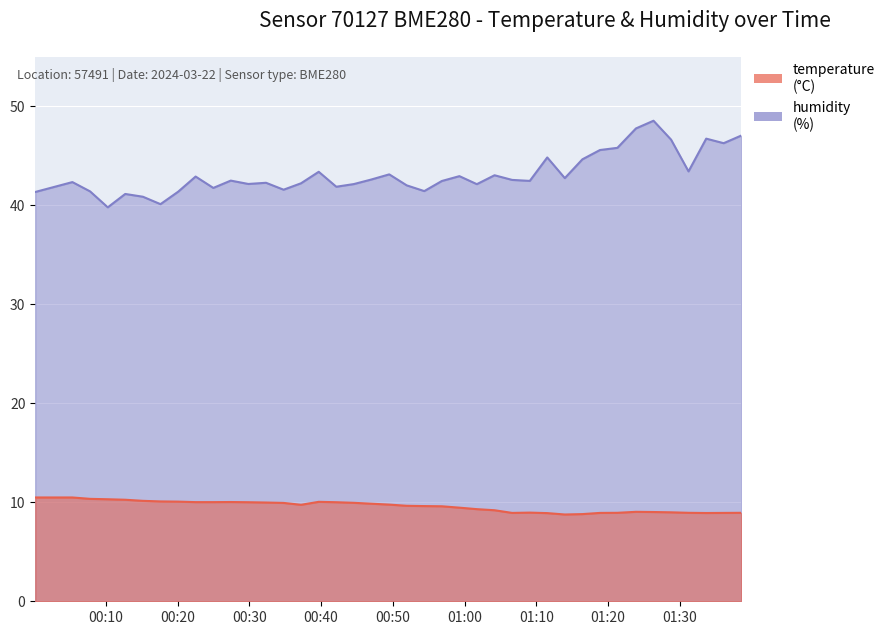

At how many categories does at least one series exceed 47?

3